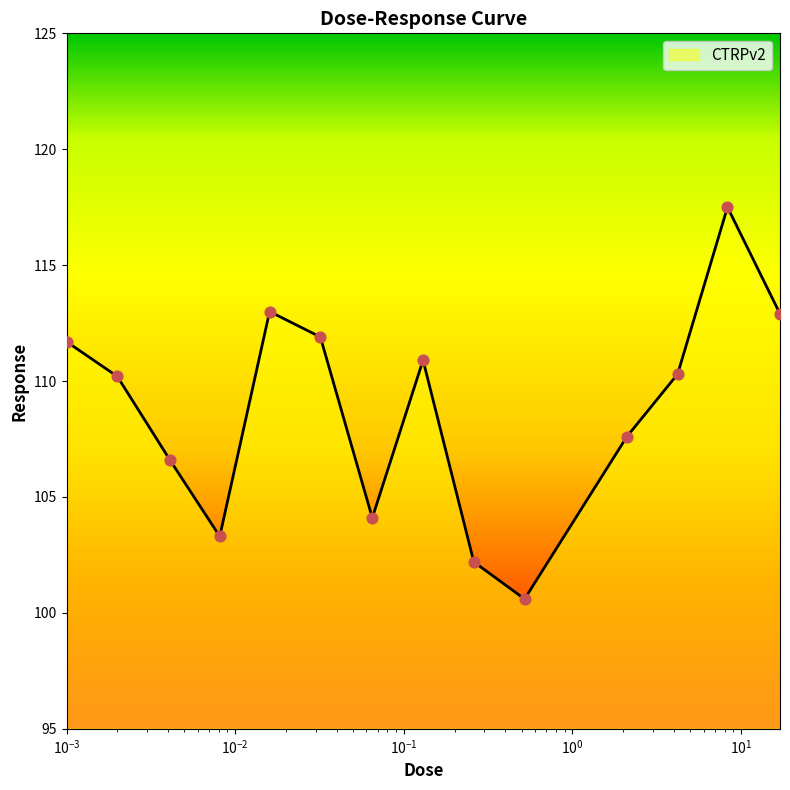

What is the maximum value shown in the chart?

117.5